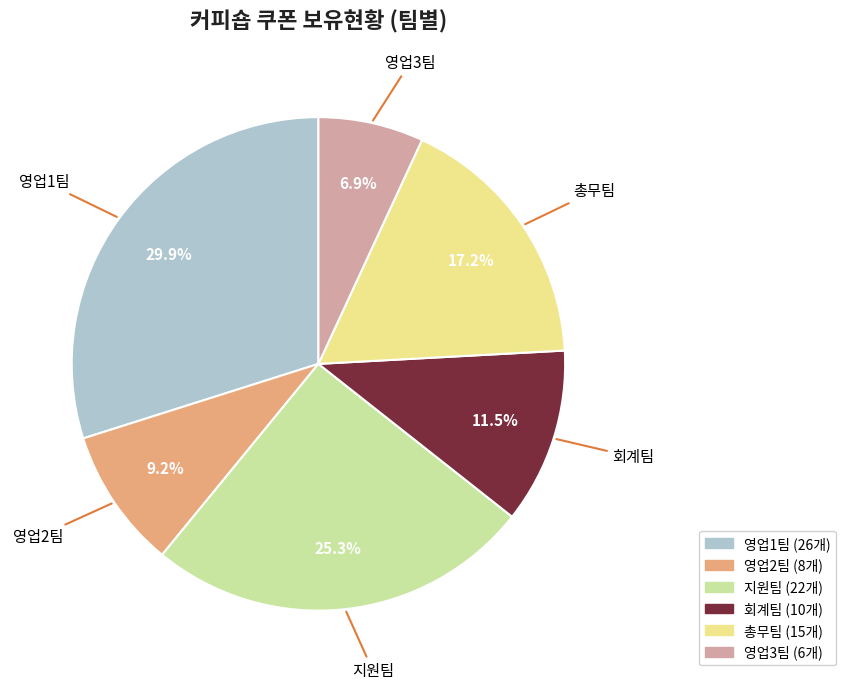

Which has a higher value, 영업1팀 or 회계팀?

영업1팀